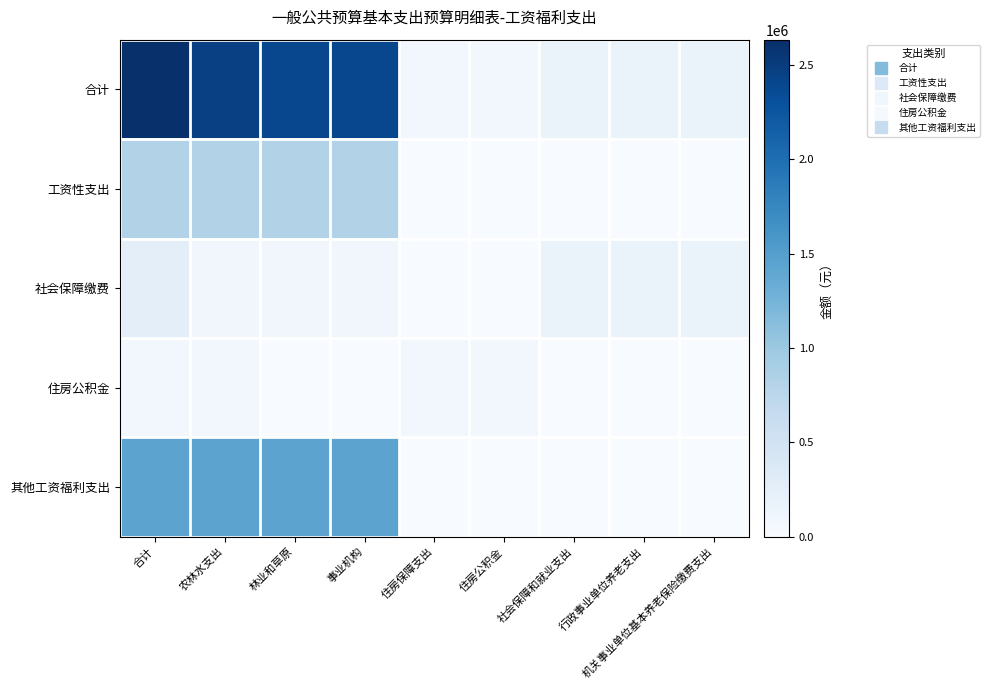

Which series has the largest range (max minus min)?

合计